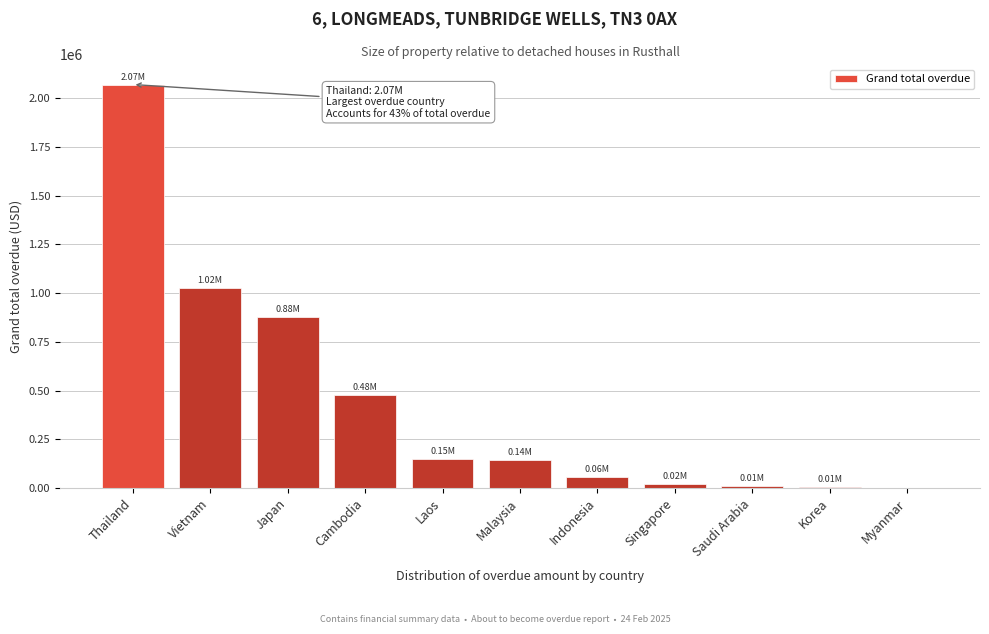

Approximately how many times larger is the value at Japan compared to Cambodia?

1.8